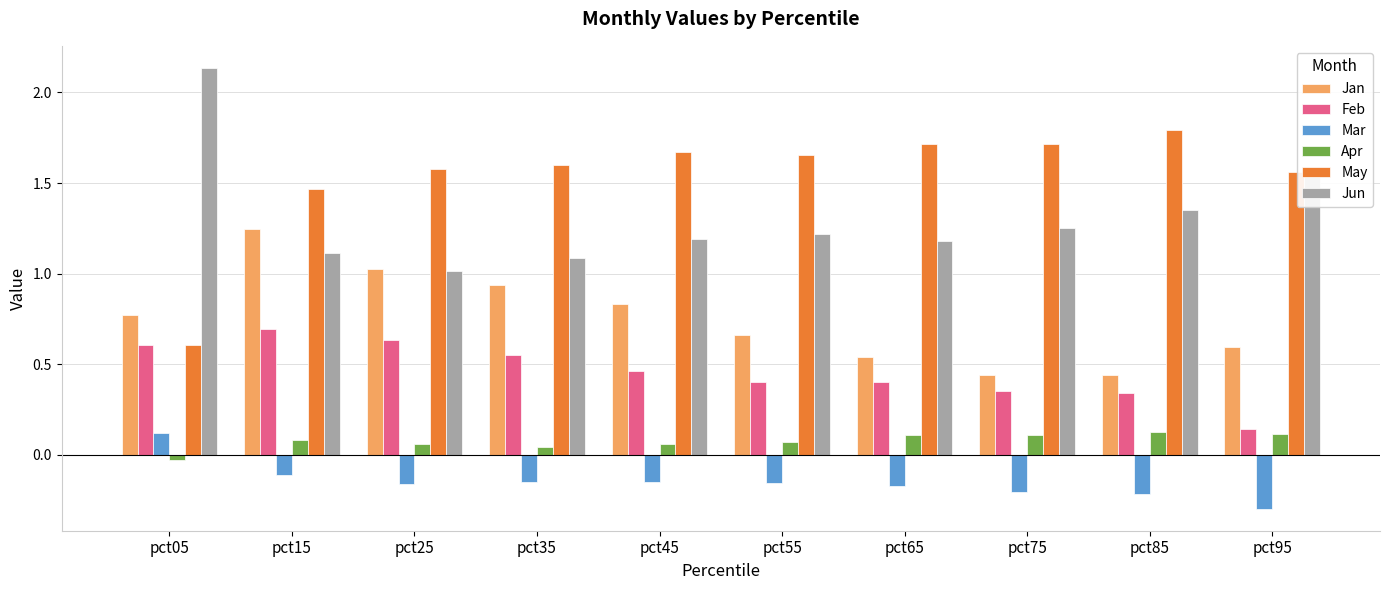

Between pct25 and pct85, which series saw the biggest shift?

Jan